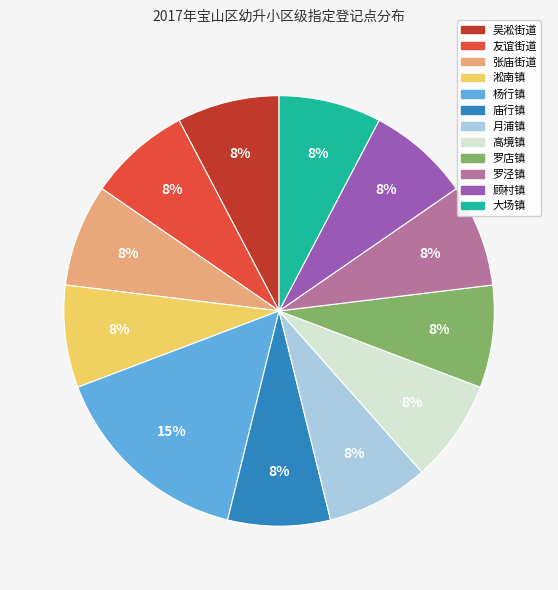

Which category has the biggest portion of the pie?

杨行镇